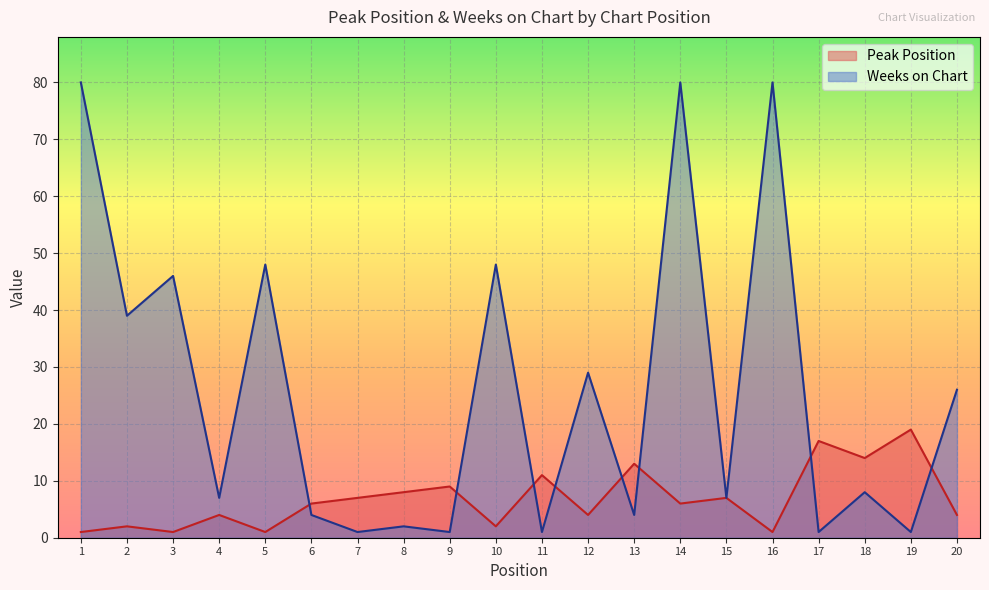

How many interior local peaks does the Weeks on Chart series have?

8